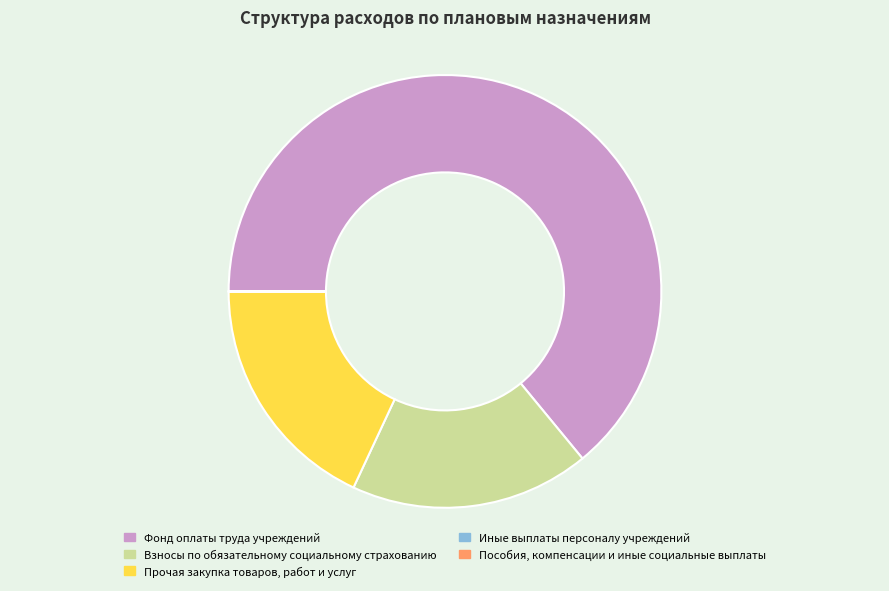

Between Фонд оплаты труда учреждений and Взносы по обязательному социальному страхованию, which is larger?

Фонд оплаты труда учреждений